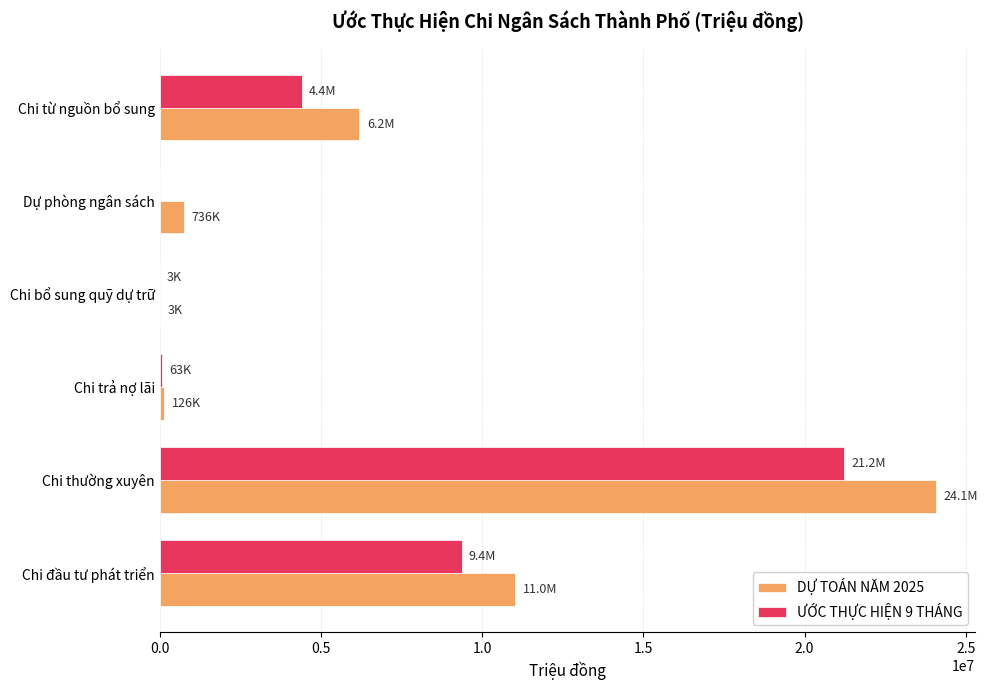

What is the sum of all DỰ TOÁN NĂM 2025 values?

42165168.0